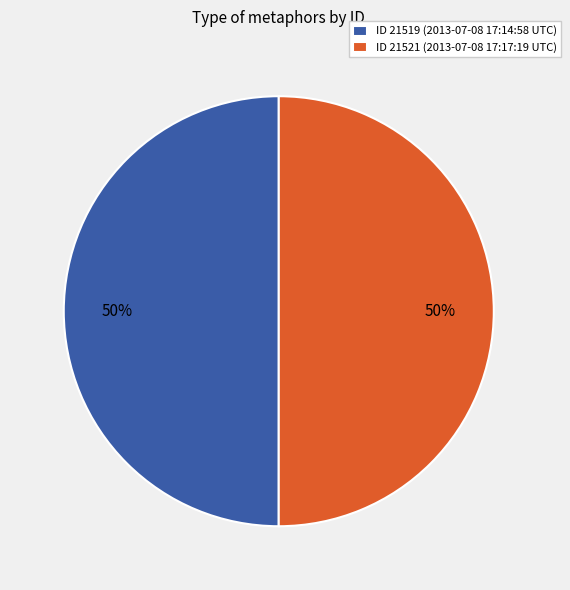

The ID 21521 (2013-07-08 17:17:19 UTC) slice represents 41% of the pie. True or false?

False